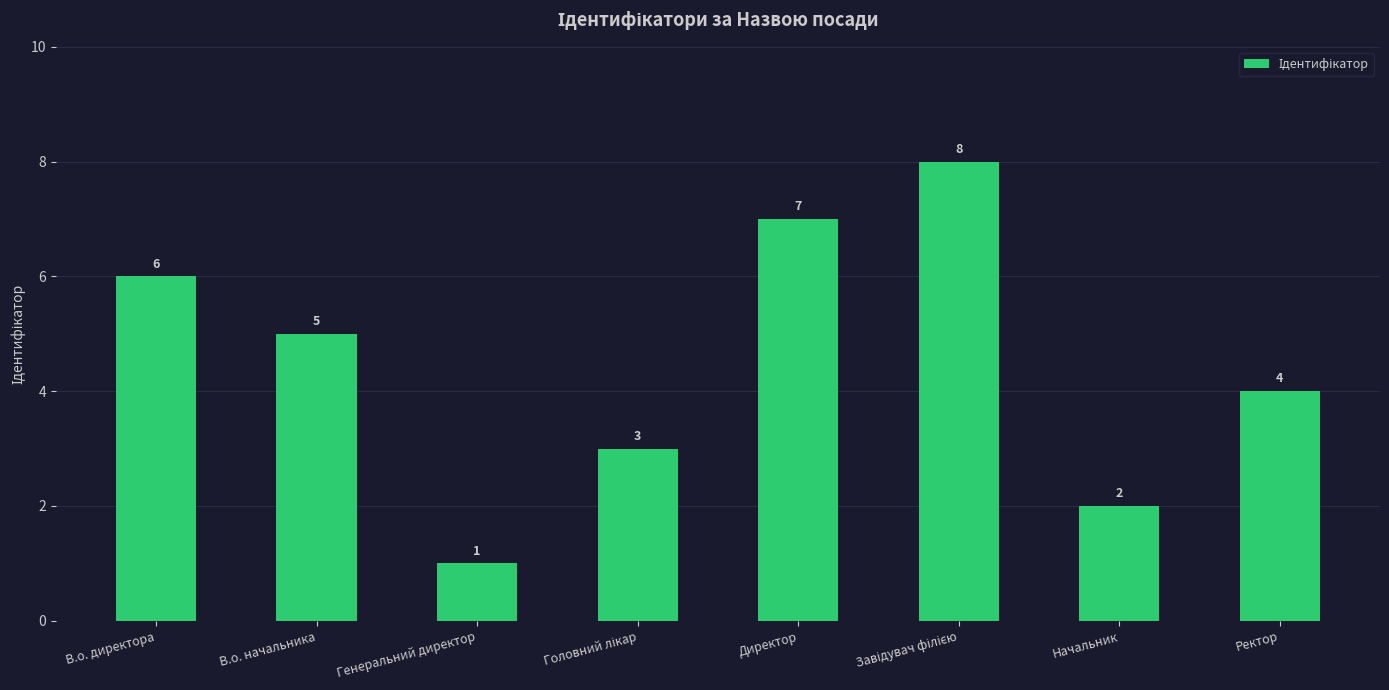

What is the sum of the values at В.о. директора and Начальник?

8